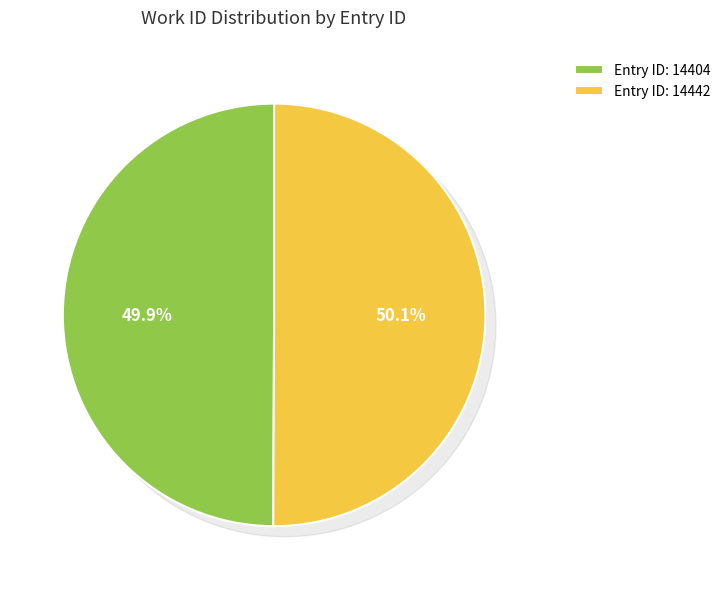

The 14404 slice represents 44% of the pie. True or false?

False